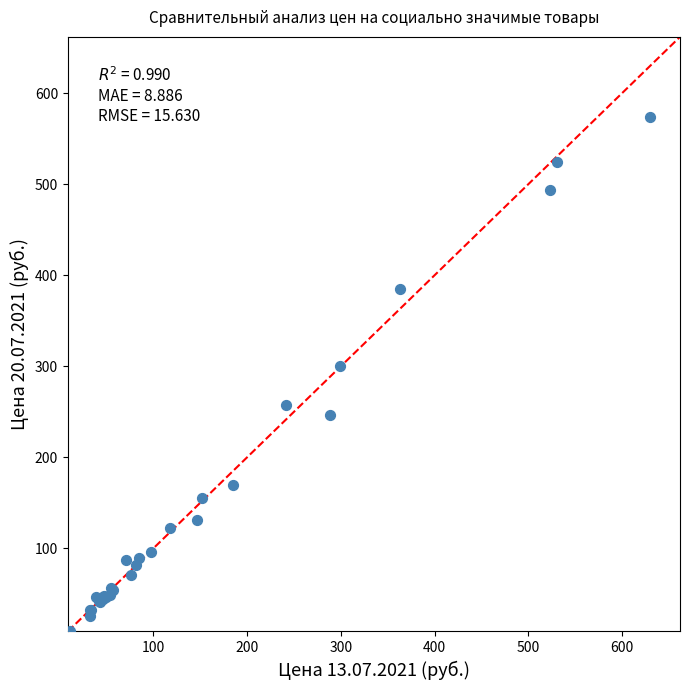

What Y value in the scatter plot is closest to 291?

299.8